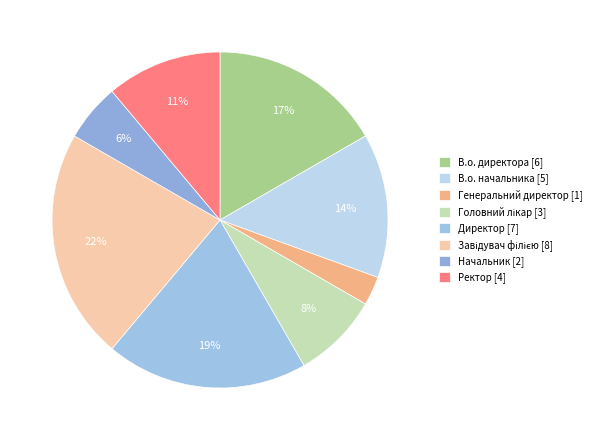

To the nearest percent, what is the difference between the Головний лікар and Ректор slice percentages?

3%